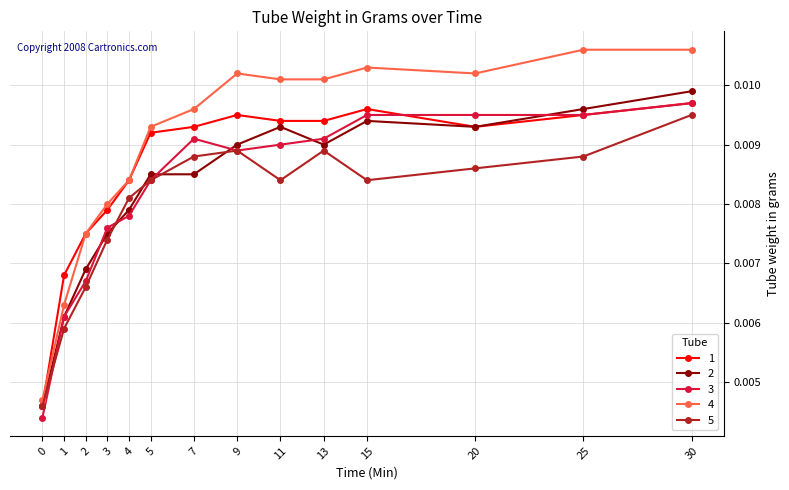

Is the value of 2 at 0 greater than the value of 5 at 4?

No